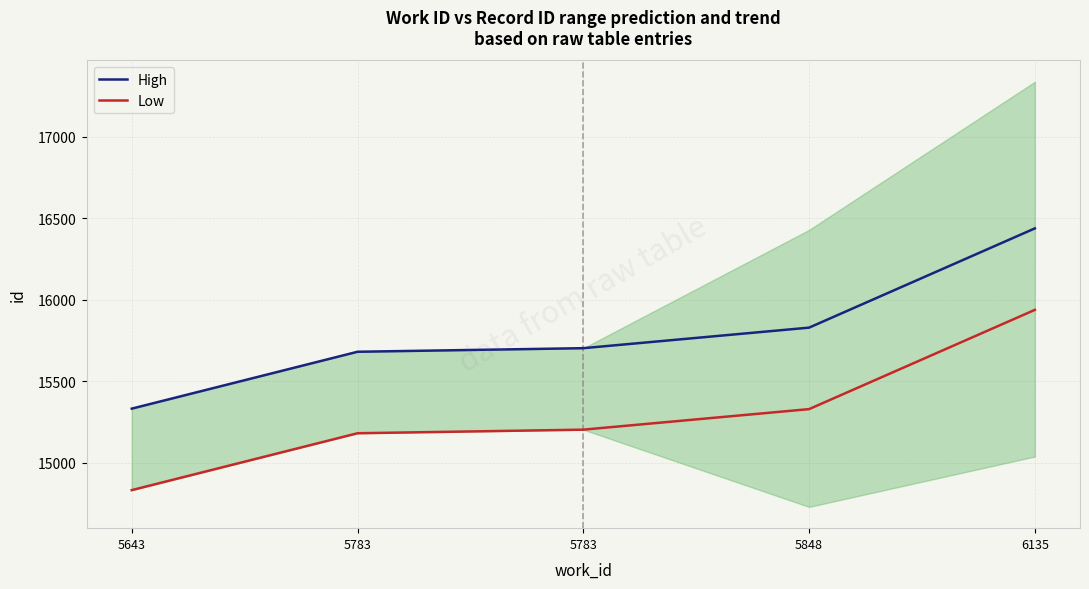

What is the total value across all series at 6135?

32374